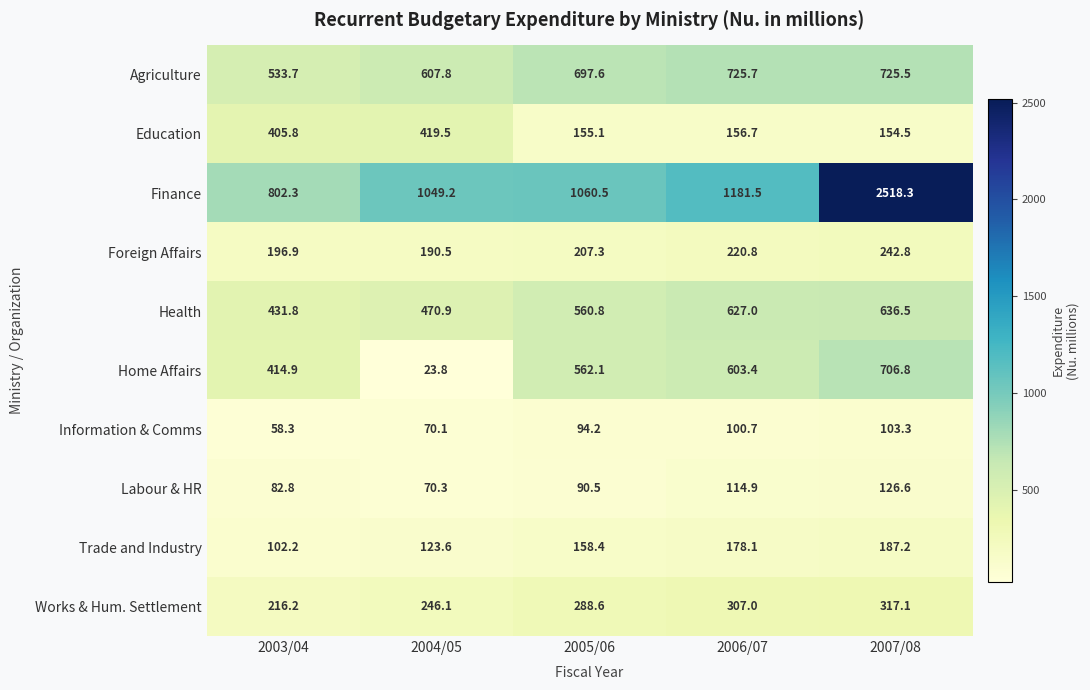

At how many categories does at least one series exceed 1838?

1